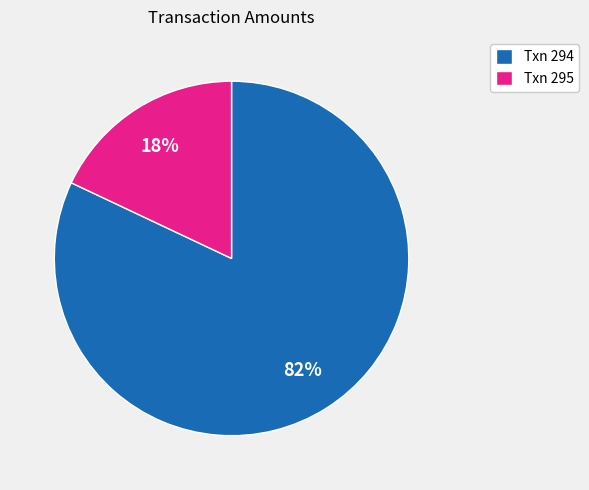

What is the ratio of the value at Txn 294 to the value at Txn 295?

4.6